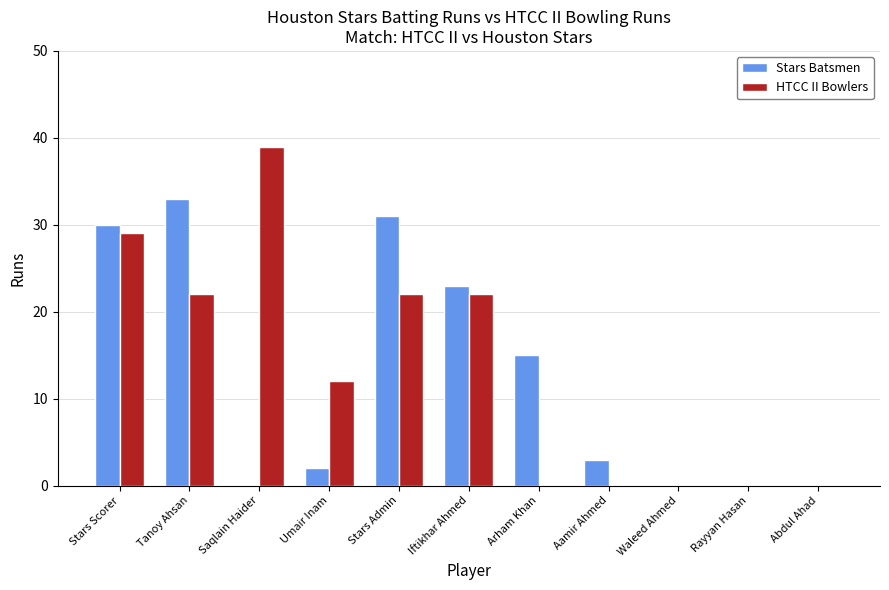

At which category is the sum across all series the highest?

Stars Scorer